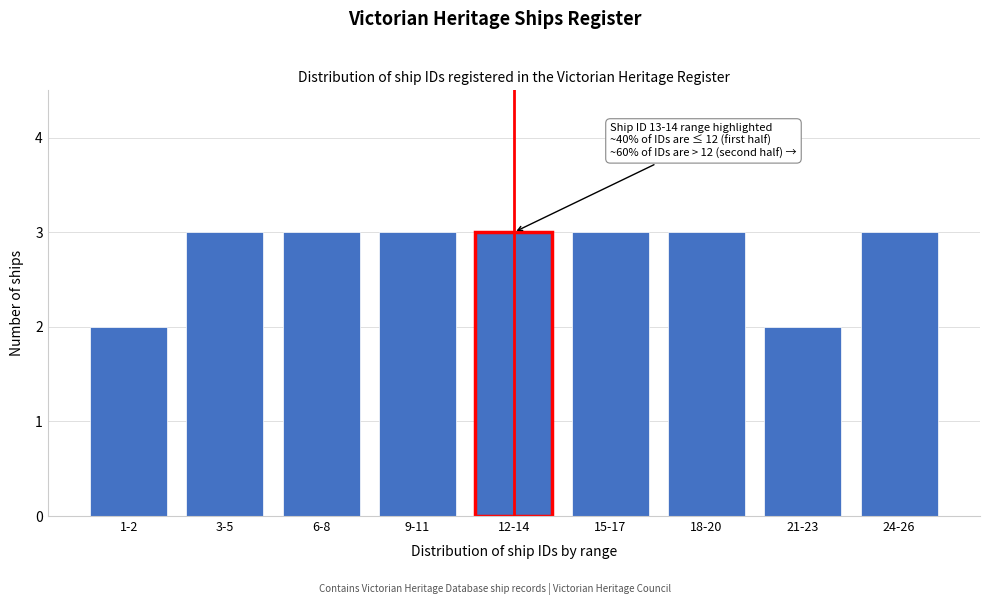

Reading left to right, what are all the values shown in this chart?

2	3	3	3	3	3	3	2	3